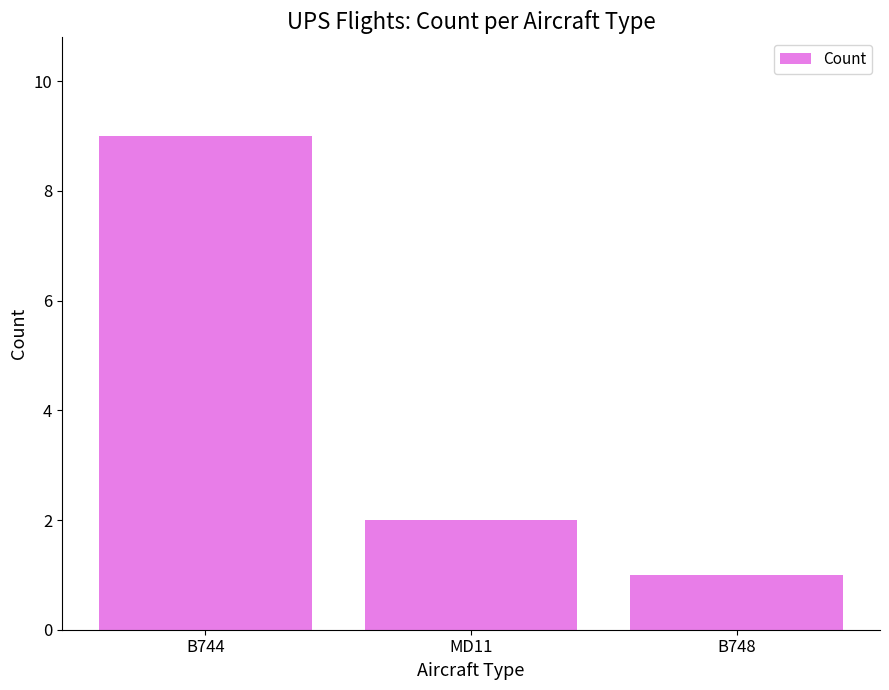

What position from the left is B748?

3